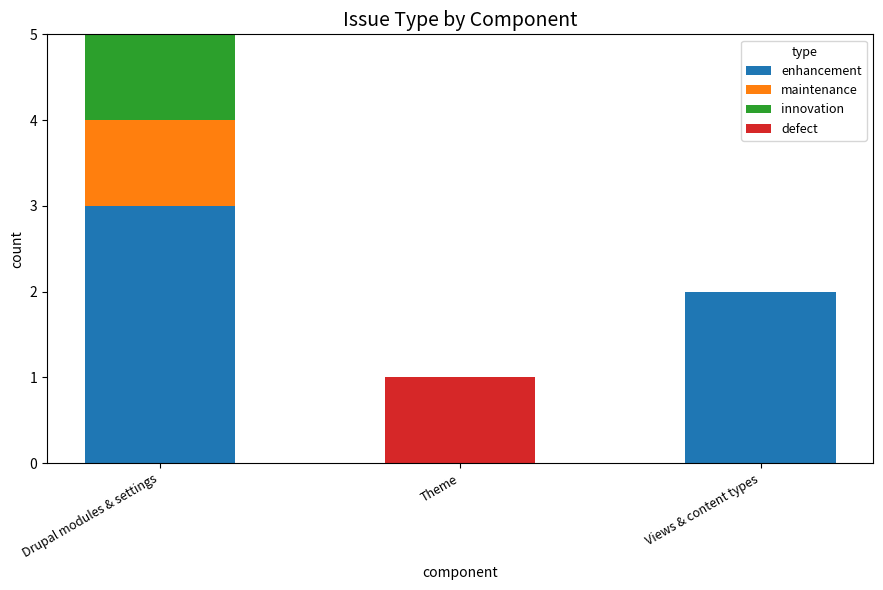

How many values in enhancement are above zero?

2